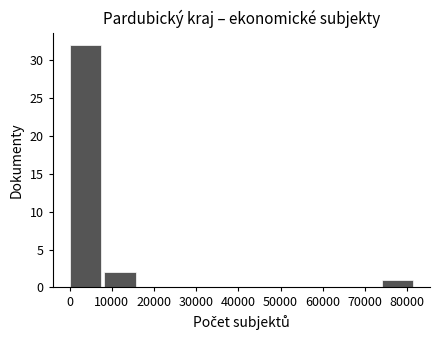

What is the height of the bar covering 0 to 8000 on the x-axis? Neither the bar edges nor the heights are printed on the chart, so give them approximately, as read against the axes.

32